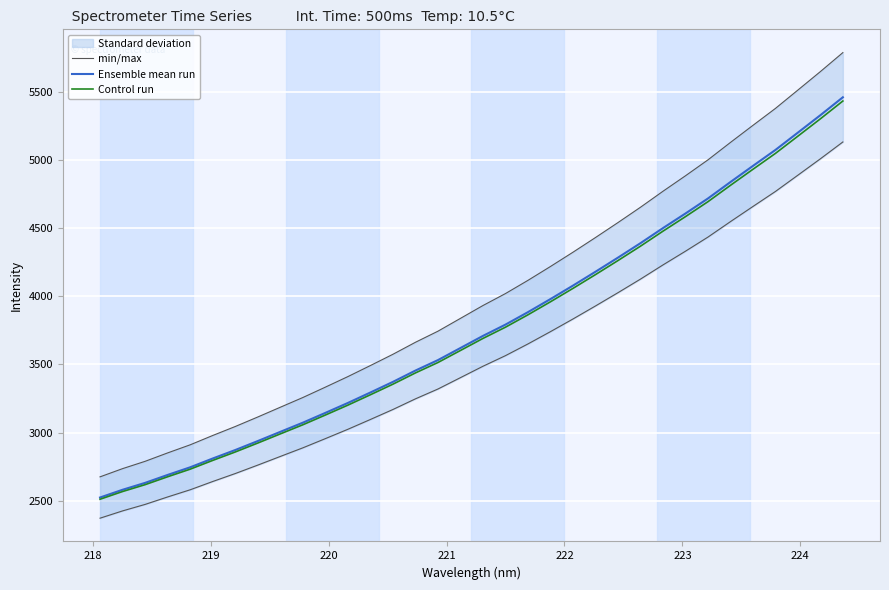

Reading left to right, what are all the values shown in this chart?

min/max: 2676.2	2736.3	2789.9	2851.6	2910.9	2979.3	3045.1	3114.8	3186.3	3257.5	3333.6	3410.9	3491.9	3574.5	3662.4	3743.7	3837.7	3931.8	4019.5	4116.4	4218.0	4322.6	4430.2	4539.9	4652.2	4769.3	4882.8	4999.5	5127.2	5252.4	5376.4	5511.1	5646.4	5785.5
Ensemble mean run: 2524.7	2581.4	2632.0	2690.2	2746.2	2810.7	2872.7	2938.5	3006.0	3073.1	3144.9	3217.8	3294.3	3372.2	3455.1	3531.8	3620.5	3709.3	3792.0	3883.4	3979.3	4077.9	4179.4	4282.9	4388.9	4499.3	4606.4	4716.5	4837.0	4955.1	5072.1	5199.2	5326.8	5458.1
Control run: 2512.1	2568.5	2618.8	2676.7	2732.4	2796.6	2858.3	2923.8	2991.0	3057.8	3129.2	3201.7	3277.8	3355.3	3437.8	3514.1	3602.4	3690.7	3773.1	3864.0	3959.4	4057.6	4158.5	4261.5	4366.9	4476.8	4583.4	4692.9	4812.8	4930.3	5046.7	5173.2	5300.2	5430.8